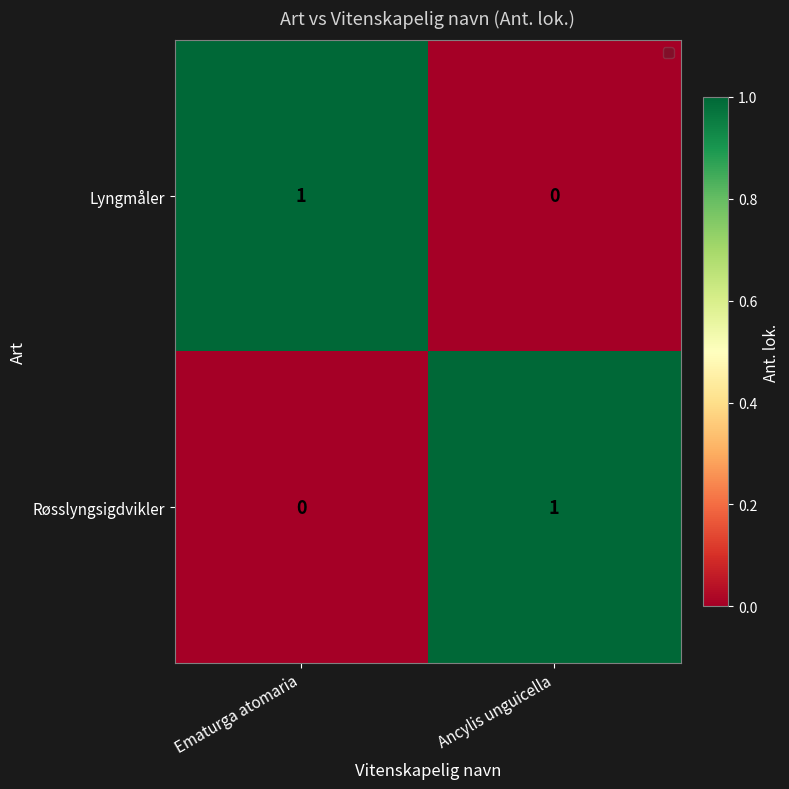

The value of Røsslyngsigdvikler at Ematurga atomaria is 1. True or false?

False